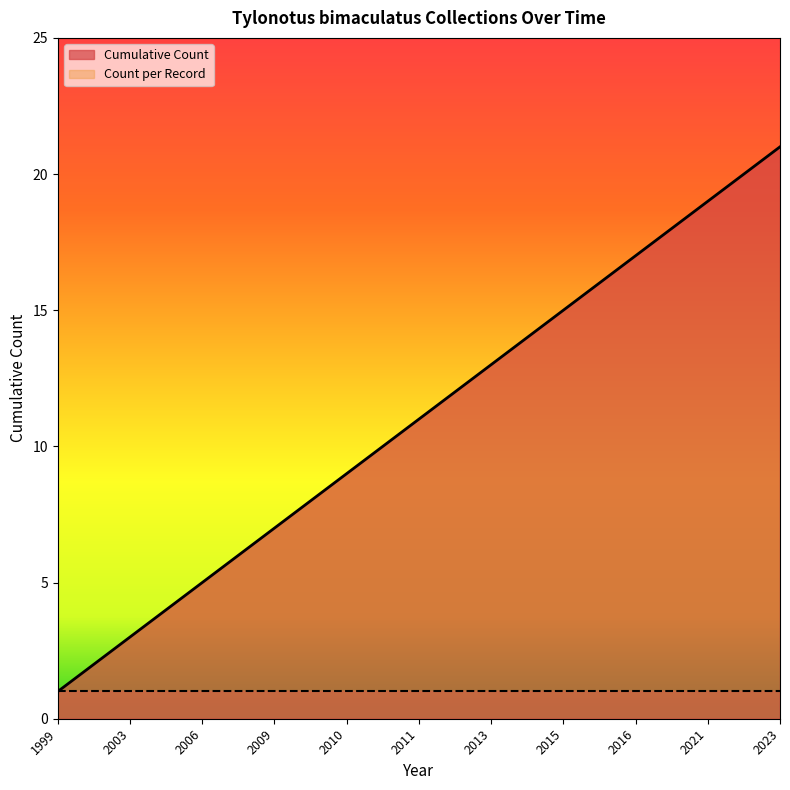

At which category does the chart reach its peak across all series?

2023